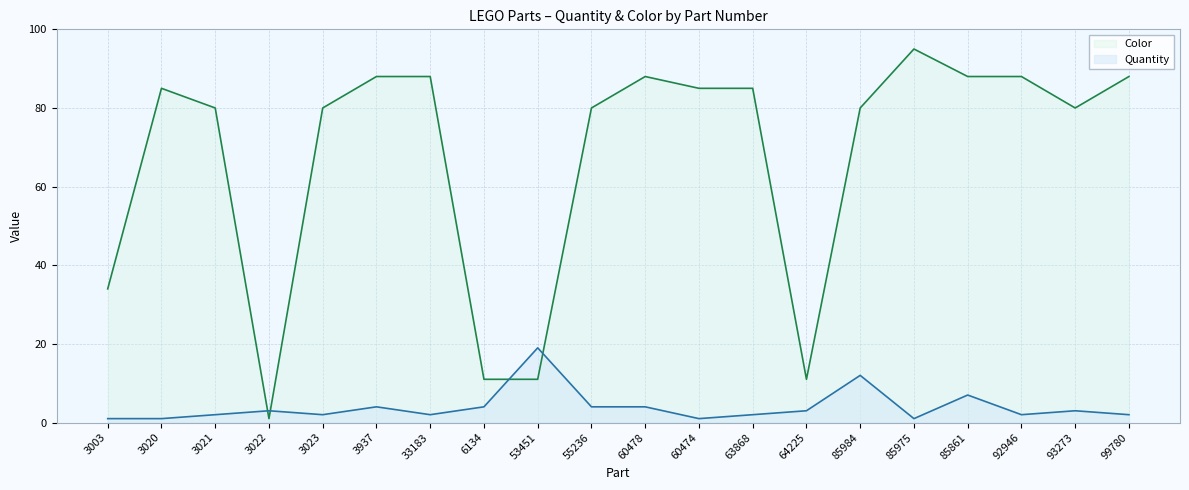

Which series has the largest total across all categories?

Color